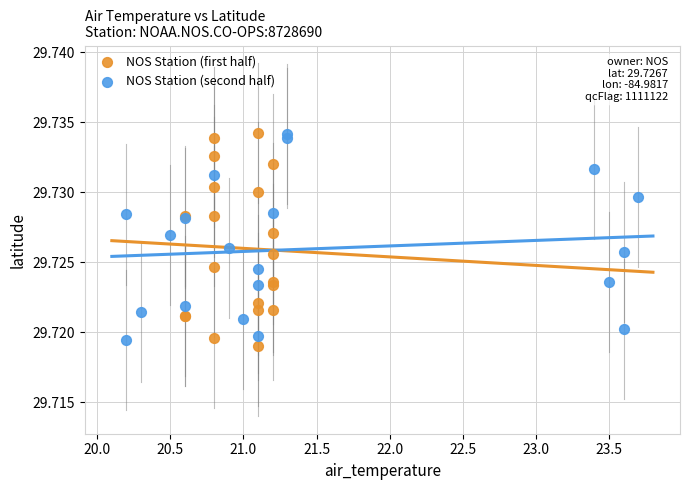

Which series has the widest spread of Y values?

NOS Station (first half)